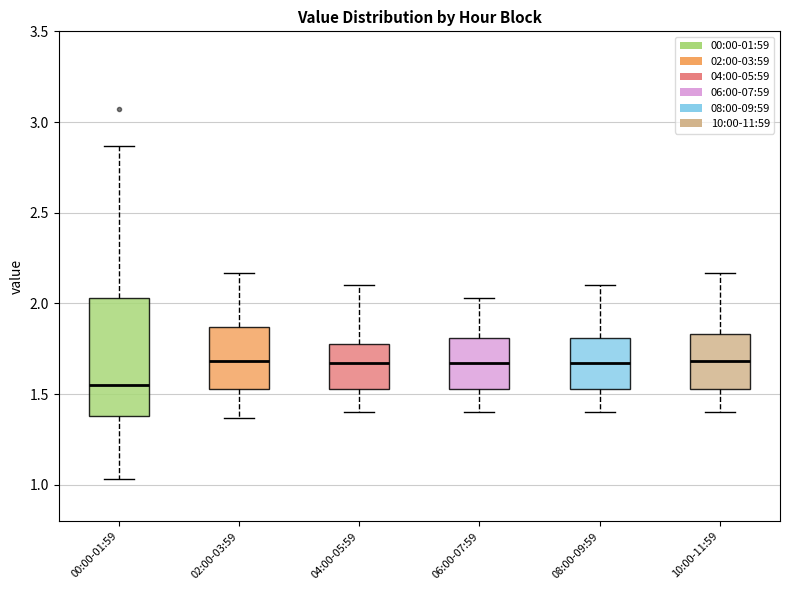

Reading left to right, read every box against the y-axis: the position of its median line, the range the box covers, and the ends of its whiskers. The values are not printed on the chart, so give them approximately, as read against the axis.

00:00-01:59: median 1.55, box 1.40 to 2.05, whiskers 1.05 to 2.85
02:00-03:59: median 1.70, box 1.55 to 1.85, whiskers 1.35 to 2.15
04:00-05:59: median 1.65, box 1.55 to 1.80, whiskers 1.40 to 2.10
06:00-07:59: median 1.65, box 1.55 to 1.80, whiskers 1.40 to 2.05
08:00-09:59: median 1.65, box 1.55 to 1.80, whiskers 1.40 to 2.10
10:00-11:59: median 1.70, box 1.55 to 1.85, whiskers 1.40 to 2.15